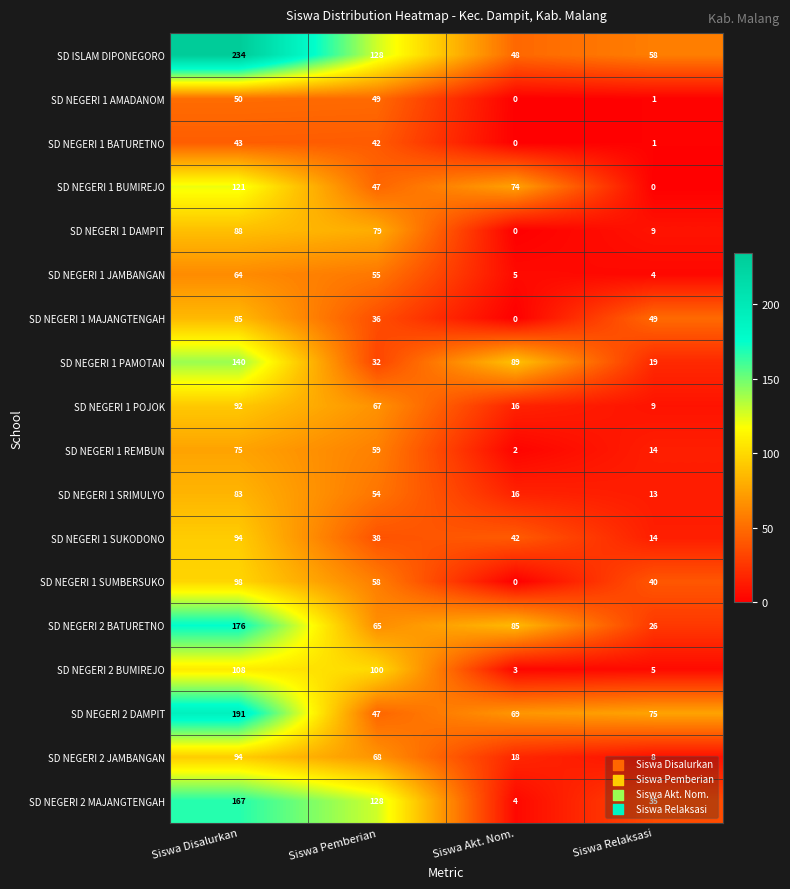

True or false: SD NEGERI 2 MAJANGTENGAH has a value of 2 at Siswa Akt. Nom..

False